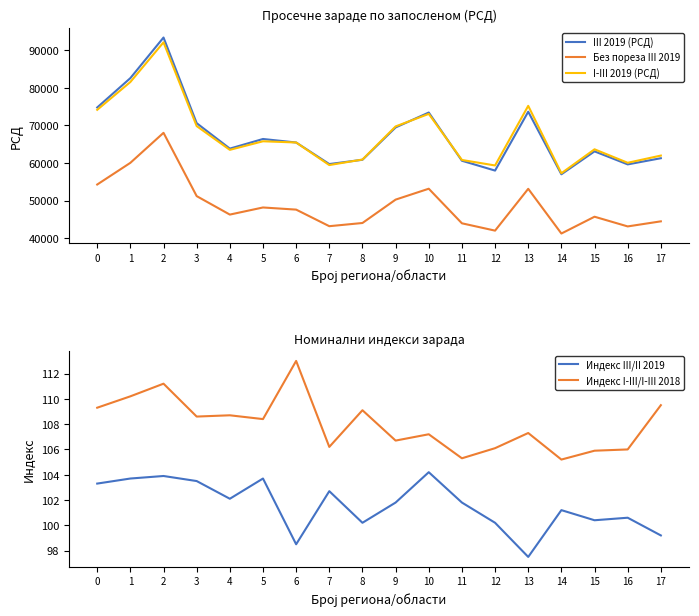

Between 11 and 17, which series saw the biggest shift?

I-III 2019 (РСД)